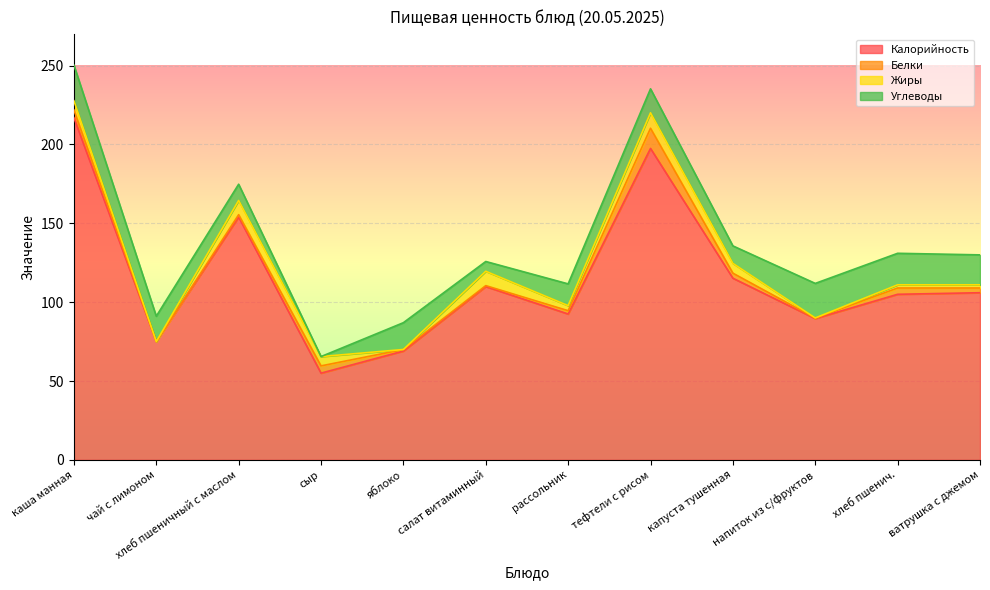

Reading right to left, transcribe all the data shown in this chart.

Калорийность: 106.0	105.0	89.6	115.2	197.5	92.5	109.9	69.0	55.0	154.0	75.0	217.0
Белки: 3.0	4.0	0.3	3.2	12.8	2.1	0.6	1.0	4.6	1.5	0.0	4.9
Жиры: 2.0	2.0	0.1	6.2	9.8	3.2	9.1	0.0	5.9	9.0	0.0	5.8
Углеводы: 19.0	20.0	21.9	11.1	15.2	13.8	6.2	17.0	0.0	10.3	16.1	22.7